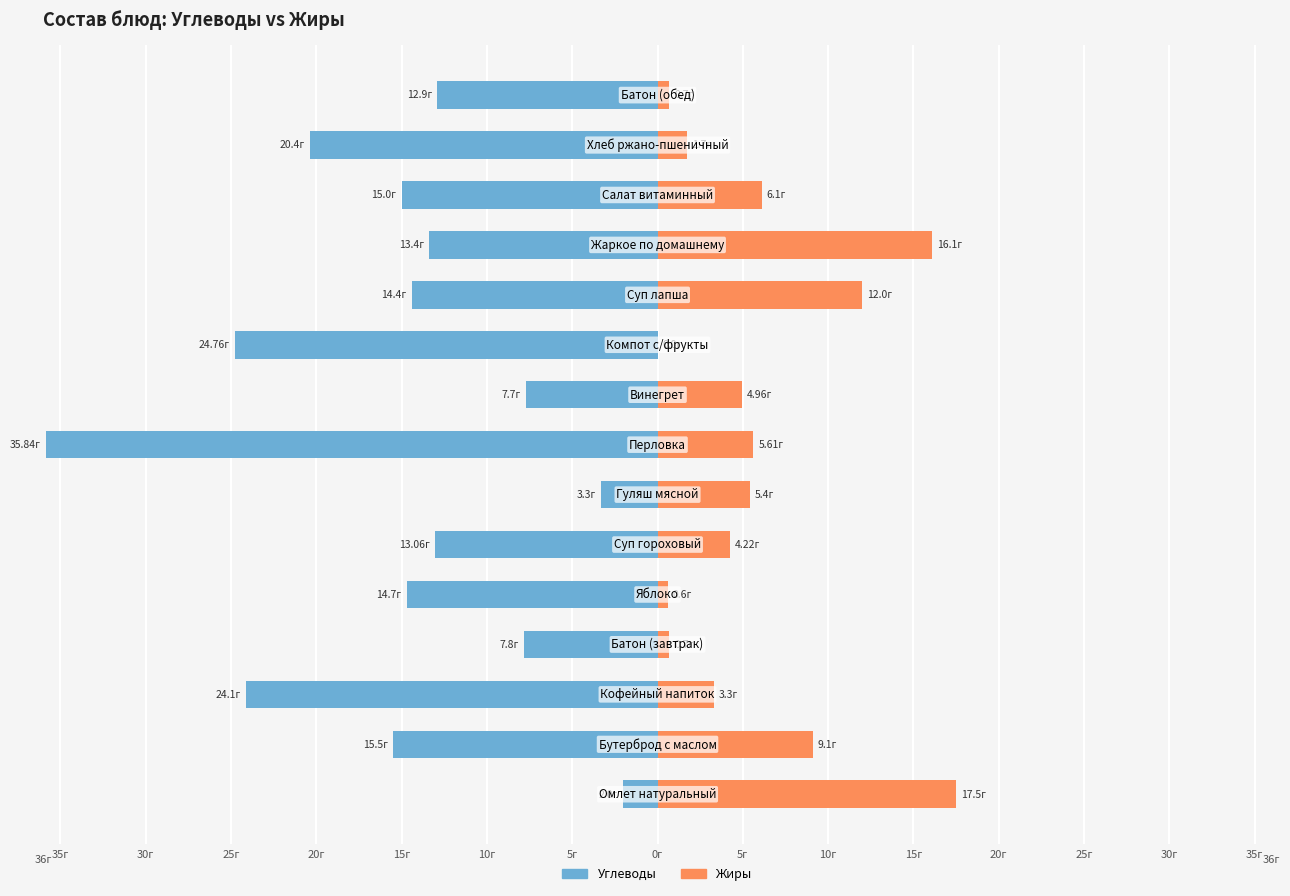

How many values in the Углеводы series exceed -14?

7